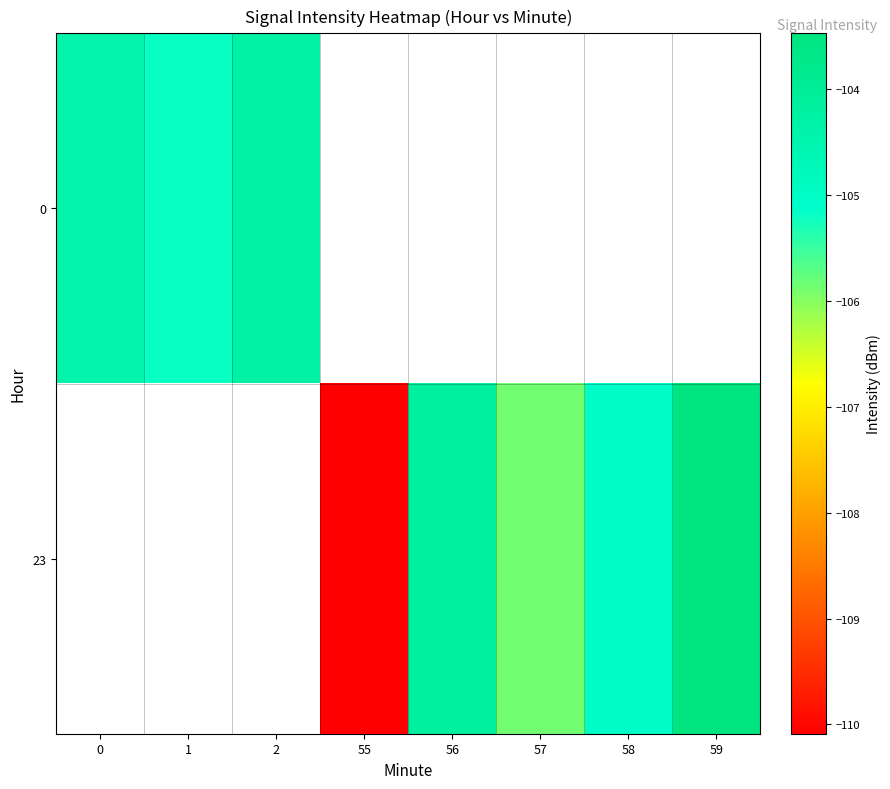

How many series are shown in this chart?

2